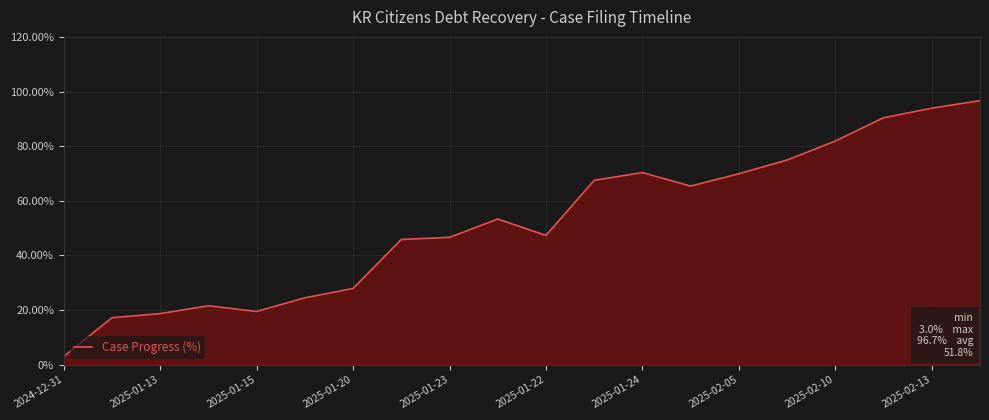

What is the greatest value displayed?

96.7